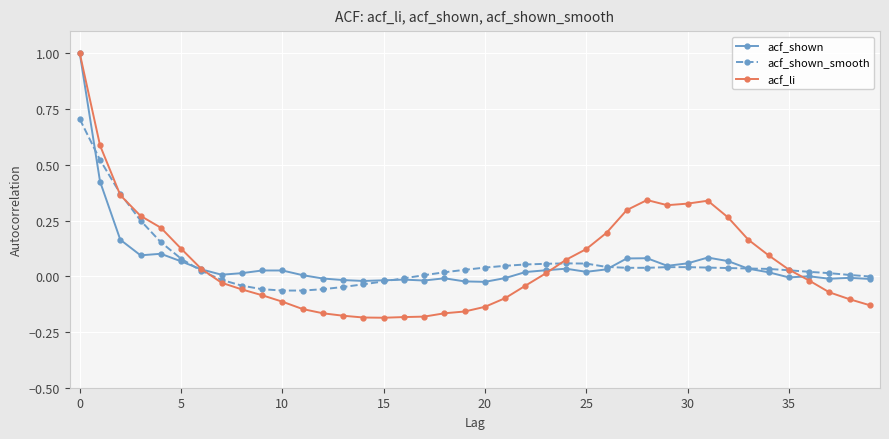

What is the maximum value shown in the chart?

1.0